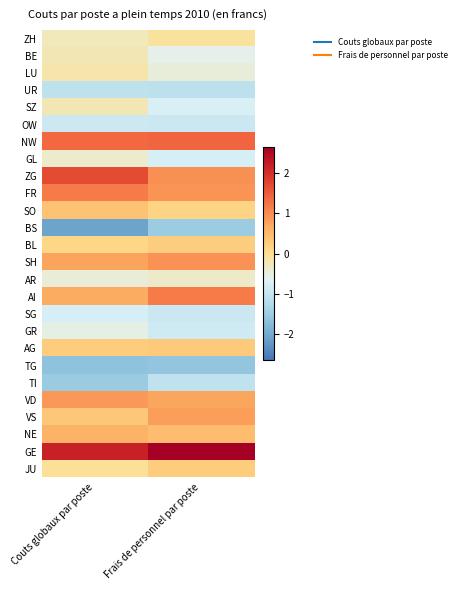

Reading left to right, what are all the values shown in this chart?

ZH: Couts globaux par poste=-0.3	Frais de personnel par poste=-0.1
BE: Couts globaux par poste=-0.2	Frais de personnel par poste=-0.6
LU: Couts globaux par poste=-0.2	Frais de personnel par poste=-0.5
UR: Couts globaux par poste=-1.1	Frais de personnel par poste=-1.1
SZ: Couts globaux par poste=-0.2	Frais de personnel par poste=-0.8
OW: Couts globaux par poste=-0.9	Frais de personnel par poste=-0.9
NW: Couts globaux par poste=1.4	Frais de personnel par poste=1.4
GL: Couts globaux par poste=-0.4	Frais de personnel par poste=-0.8
ZG: Couts globaux par poste=1.7	Frais de personnel par poste=1.0
FR: Couts globaux par poste=1.2	Frais de personnel par poste=0.9
SO: Couts globaux par poste=0.4	Frais de personnel par poste=0.2
BS: Couts globaux par poste=-2.1	Frais de personnel par poste=-1.5
BL: Couts globaux par poste=0.1	Frais de personnel par poste=0.2
SH: Couts globaux par poste=0.8	Frais de personnel par poste=0.9
AR: Couts globaux par poste=-0.5	Frais de personnel par poste=-0.4
AI: Couts globaux par poste=0.7	Frais de personnel par poste=1.2
SG: Couts globaux par poste=-0.8	Frais de personnel par poste=-0.9
GR: Couts globaux par poste=-0.5	Frais de personnel par poste=-0.9
AG: Couts globaux par poste=0.3	Frais de personnel par poste=0.3
TG: Couts globaux par poste=-1.6	Frais de personnel par poste=-1.6
TI: Couts globaux par poste=-1.5	Frais de personnel par poste=-1.1
VD: Couts globaux par poste=0.9	Frais de personnel par poste=0.7
VS: Couts globaux par poste=0.3	Frais de personnel par poste=0.8
NE: Couts globaux par poste=0.6	Frais de personnel par poste=0.5
GE: Couts globaux par poste=2.2	Frais de personnel par poste=2.6
JU: Couts globaux par poste=-0.1	Frais de personnel par poste=0.3